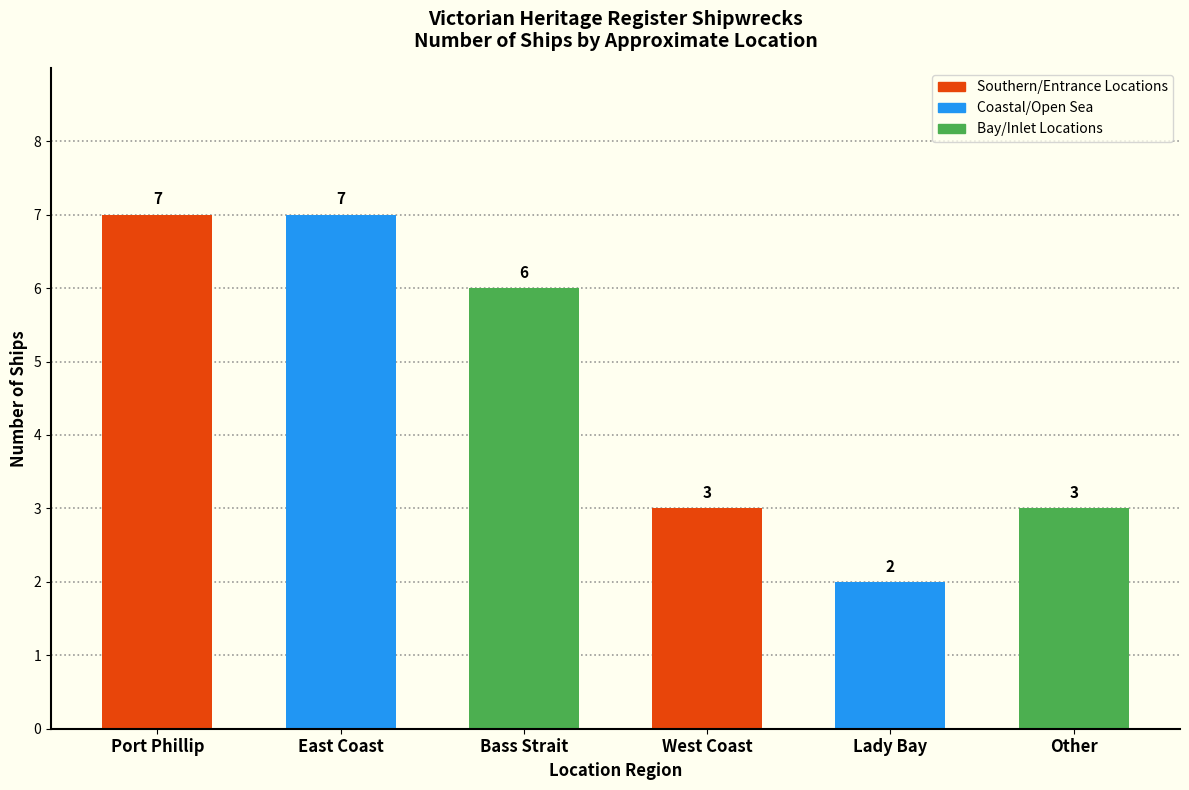

Reading right to left, extract all data points from this chart.

3	2	3	6	7	7